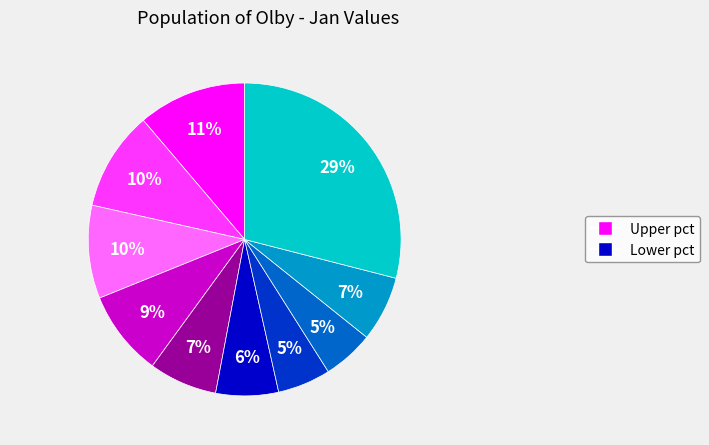

To the nearest percent, what is the average slice percentage?

10%